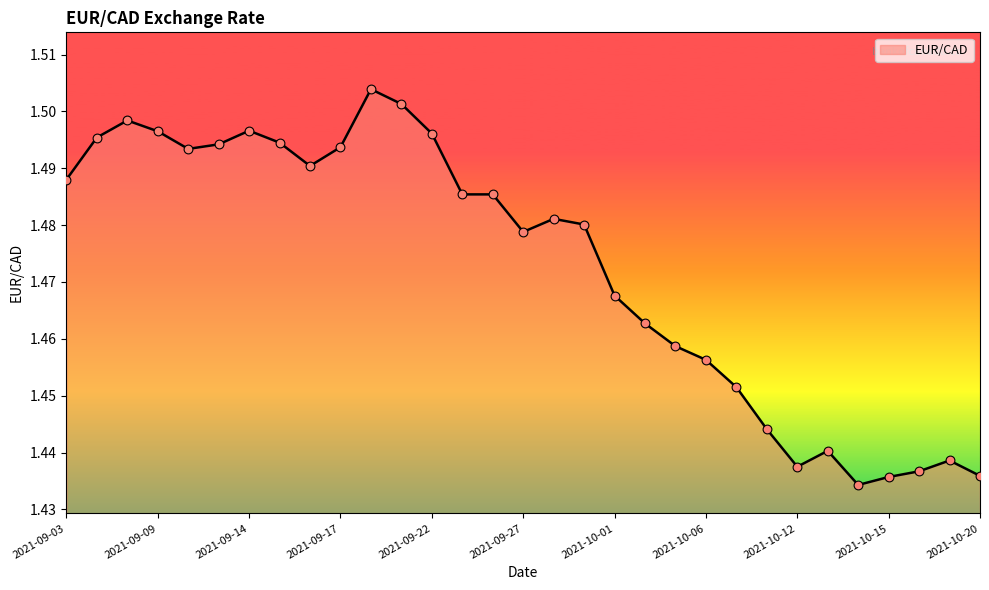

Does the chart have visible grid lines?

No